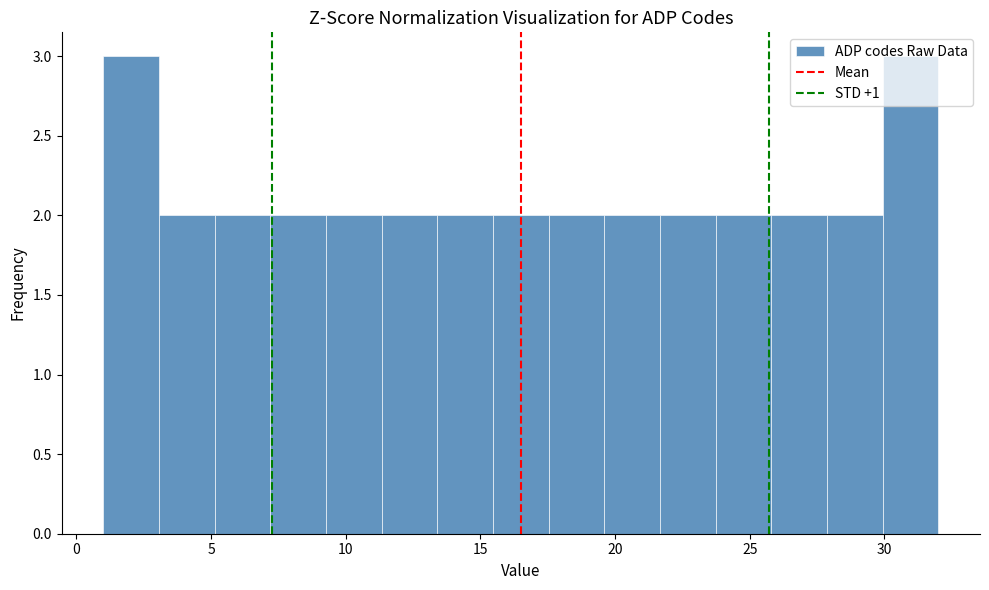

Reading left to right, list every bar in this chart as the range it spans on the x-axis followed by its height. Neither the bar edges nor the heights are printed on the chart, so give them approximately, as read against the axes.

1.0 to 3.0: 3
3.0 to 5.0: 2
5.0 to 7.0: 2
7.0 to 9.5: 2
9.5 to 11.5: 2
11.5 to 13.5: 2
13.5 to 15.5: 2
15.5 to 17.5: 2
17.5 to 19.5: 2
19.5 to 21.5: 2
21.5 to 23.5: 2
23.5 to 26.0: 2
26.0 to 28.0: 2
28.0 to 30.0: 2
30.0 to 32.0: 3